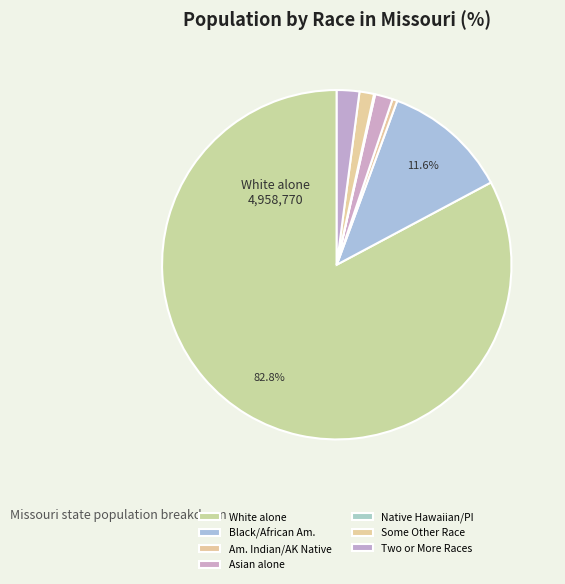

What is the largest slice in the pie chart?

White alone